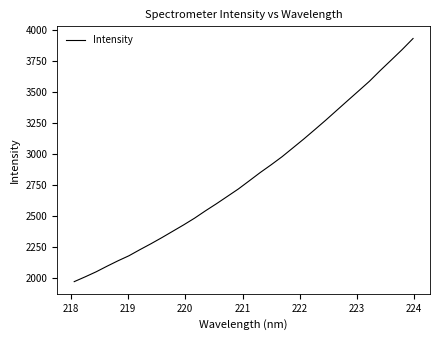

What is the difference between the maximum and minimum values?

1961.2